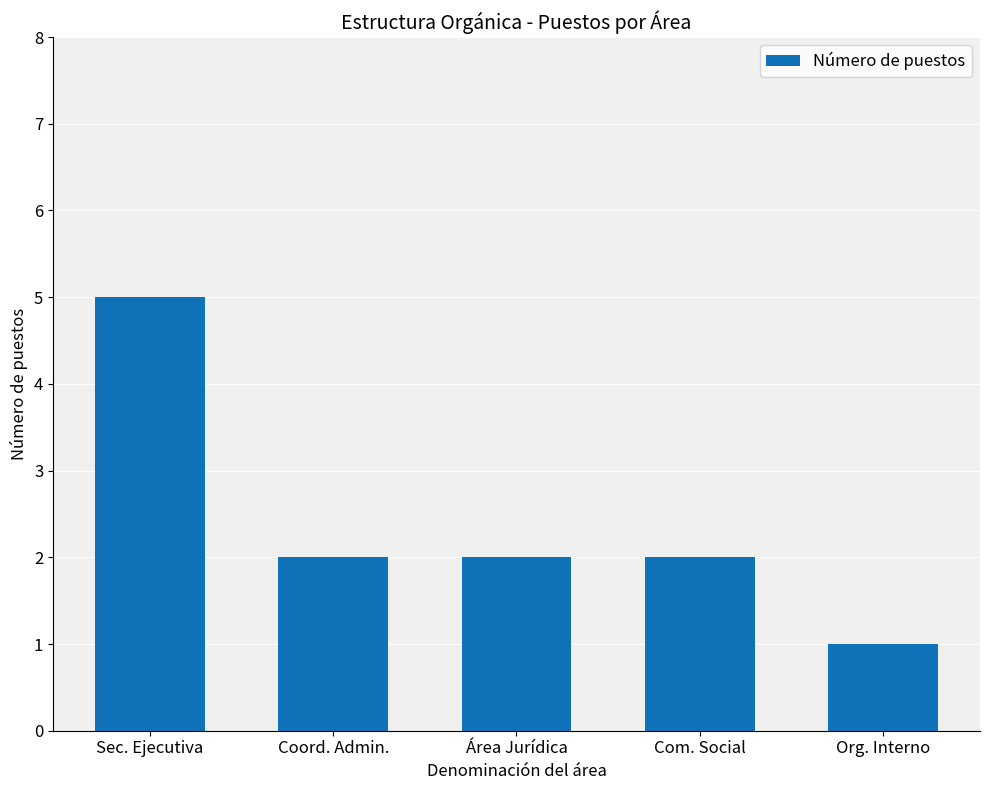

What is the sum of all values?

12